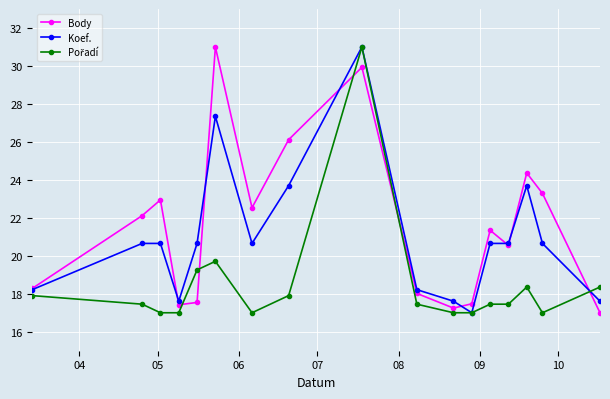

What is the value of the Koef. point at the 7th from the left?

20.7